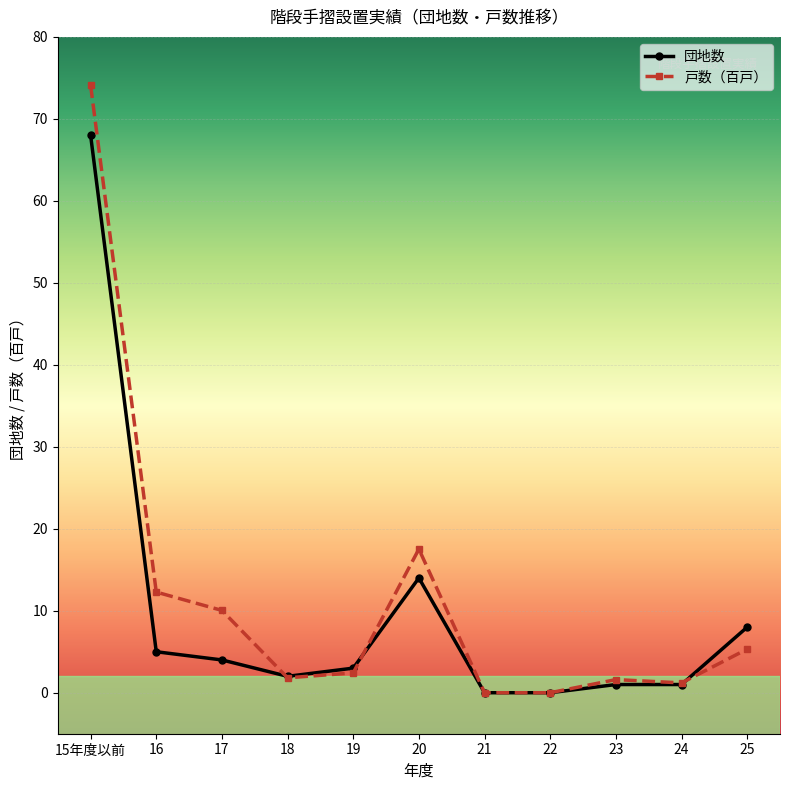

Which series has the largest range (max minus min)?

戸数（百戸）